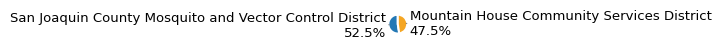

Between San Joaquin County Mosquito and Vector Control District and Mountain House Community Services District, which is larger?

San Joaquin County Mosquito and Vector Control District